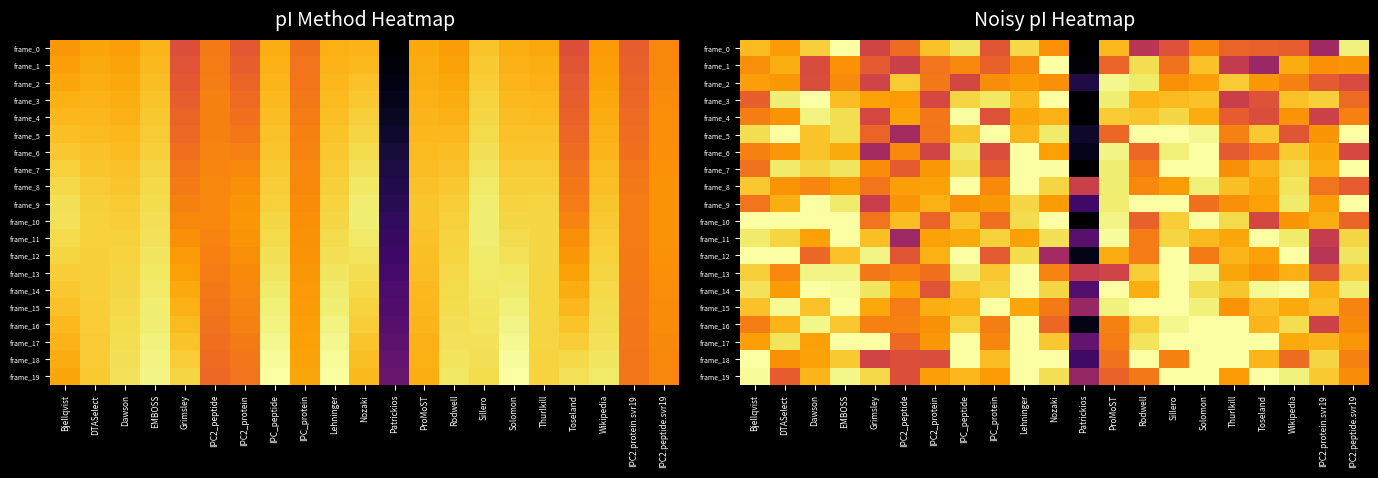

What is the total value across all series at IPC2_protein?

148.4